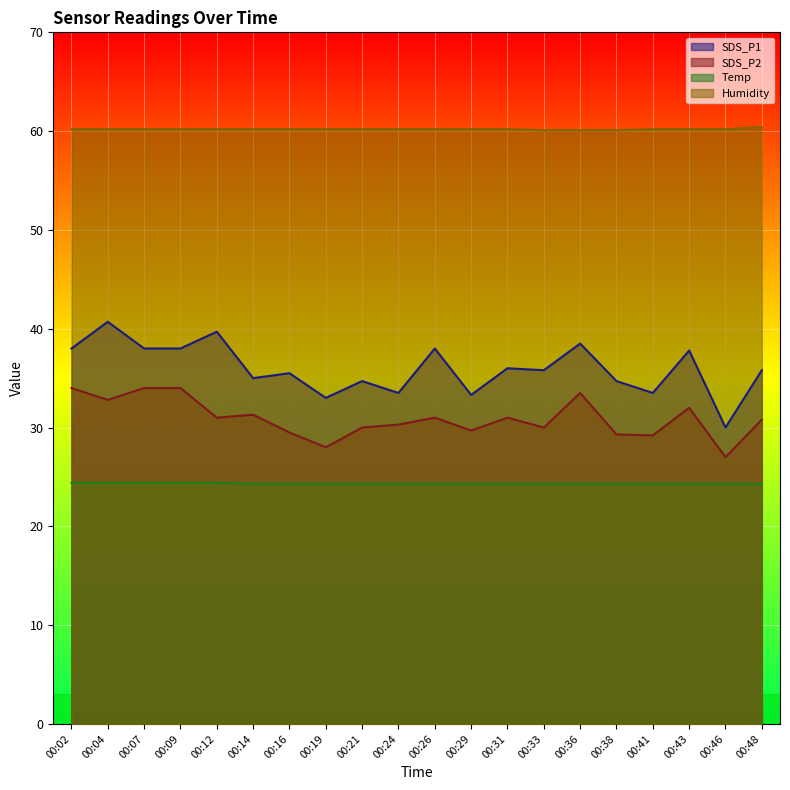

True or false: SDS_P2 has a value of 13.2 at 00:31.

False